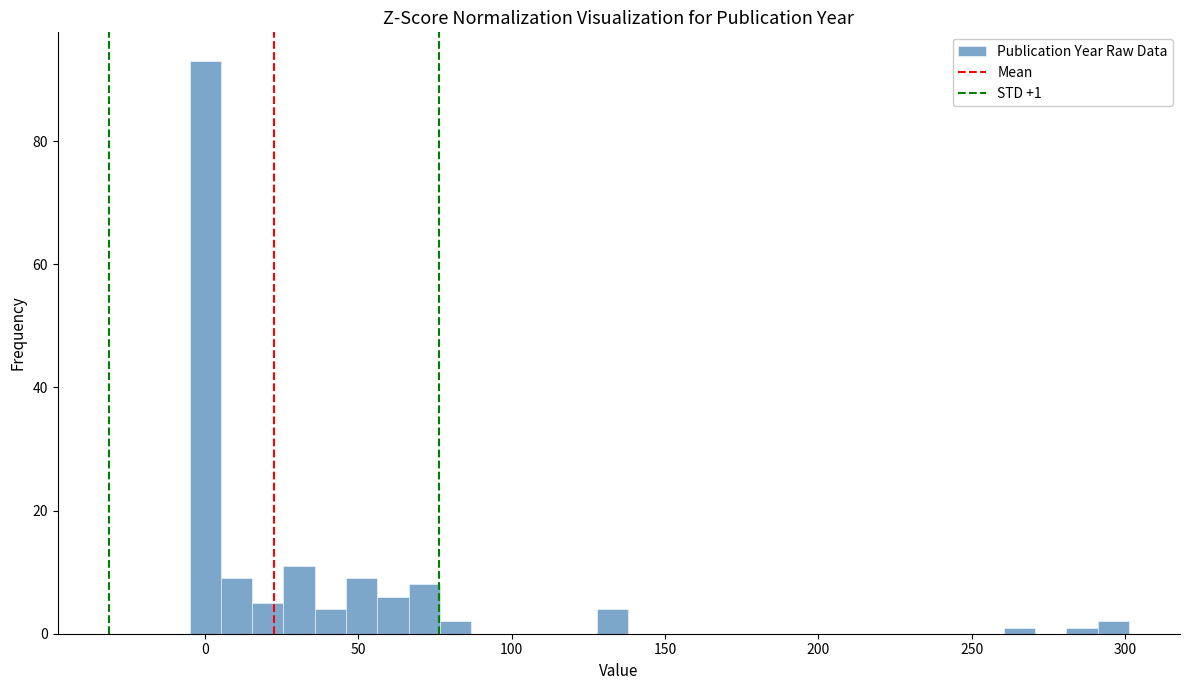

Read against the x-axis, roughly where is the centre of the tallest bar?

0